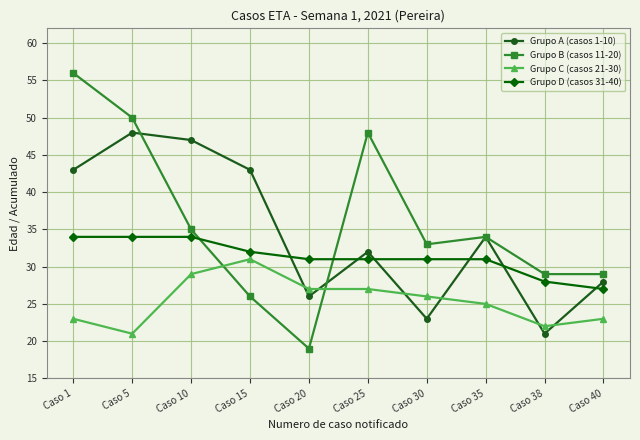

Between Caso 5 and Caso 15, which series saw the biggest shift?

Grupo B (casos 11-20)